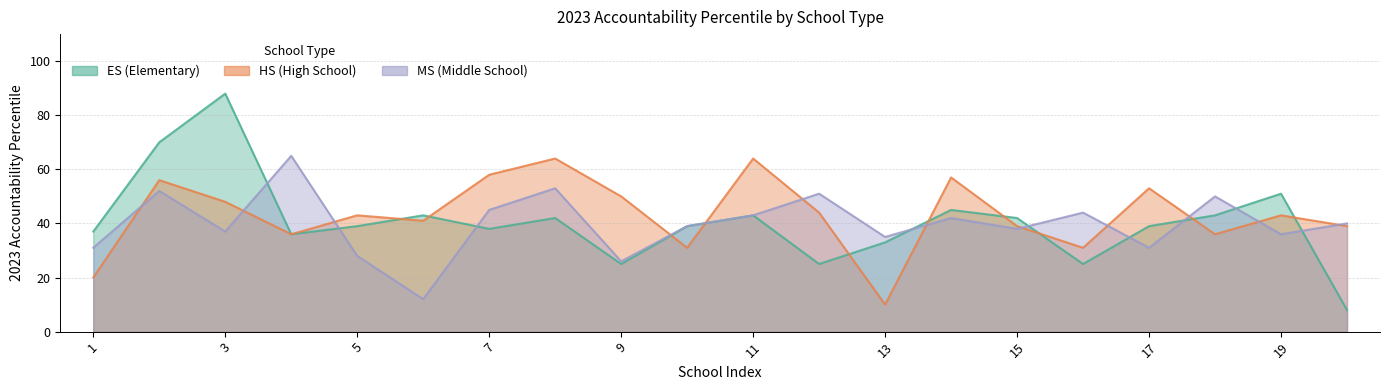

Rank the series by their maximum value, from highest to lowest.

ES, MS, HS